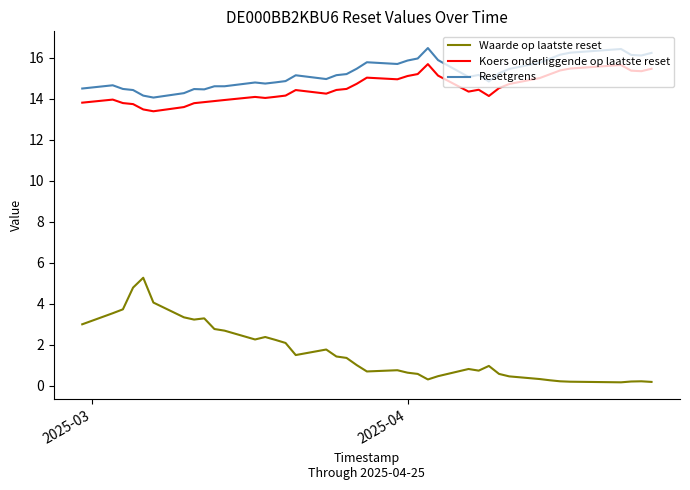

True or false: Waarde op laatste reset and Resetgrens cross at least once.

False